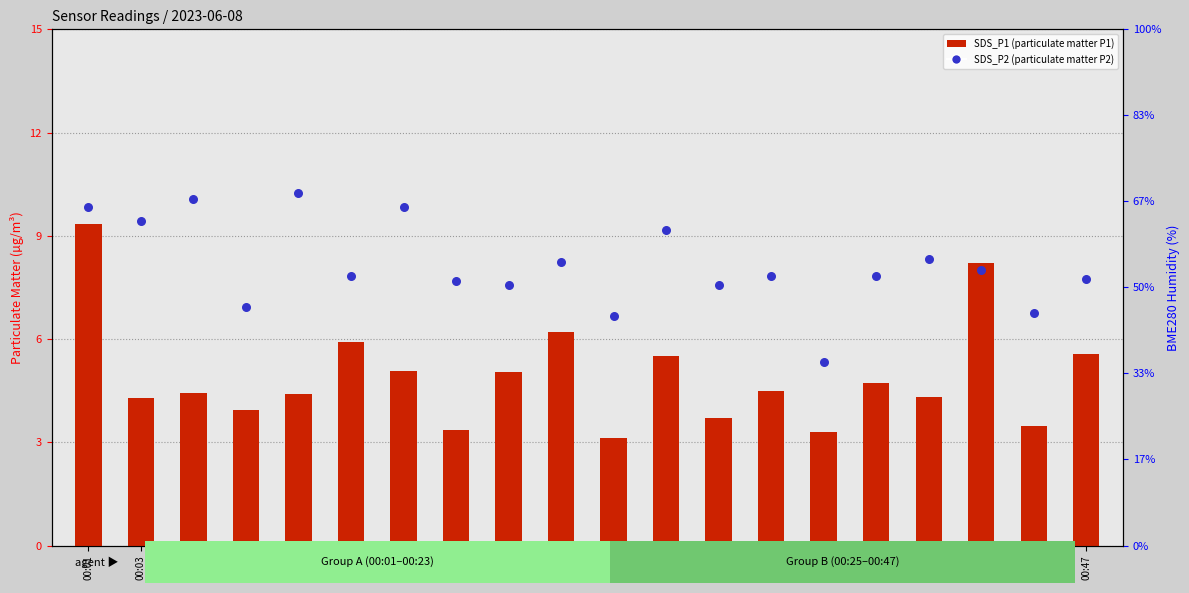

Is the value of SDS_P1 at 00:13 greater than the value of SDS_P2 at 00:33?

Yes